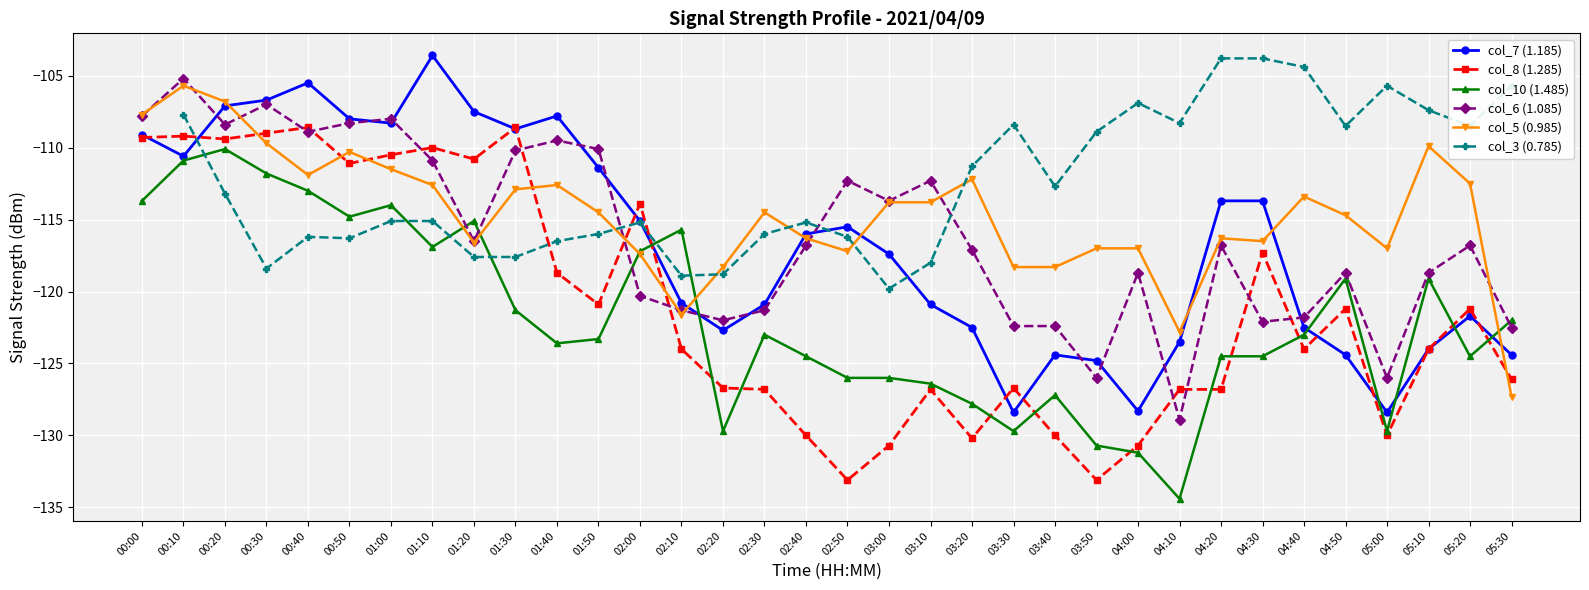

Is this an area chart (filled region under the line)?

No